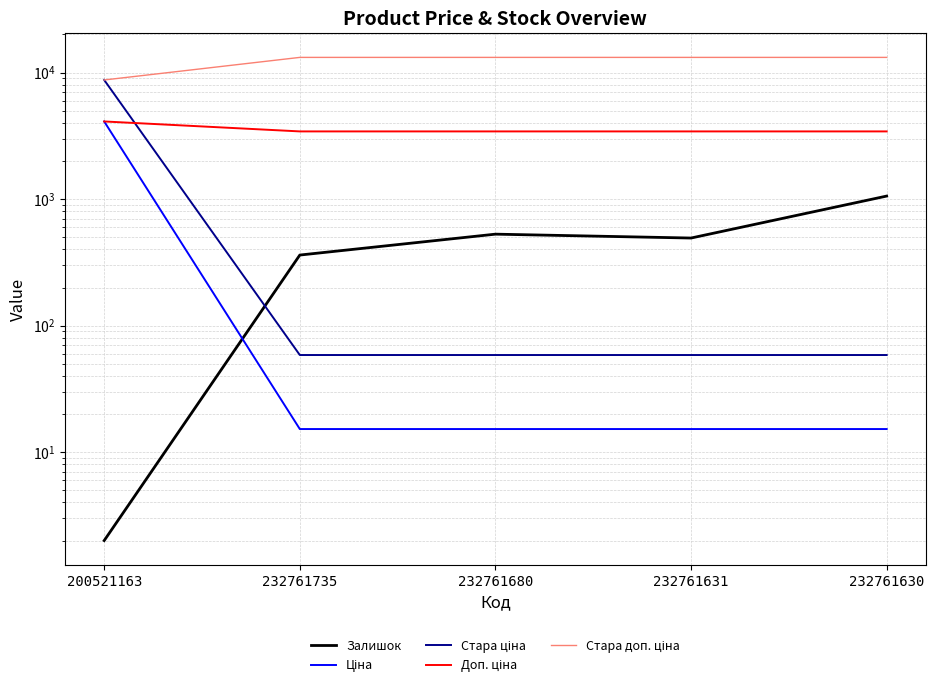

How many categories are shown in the chart?

5